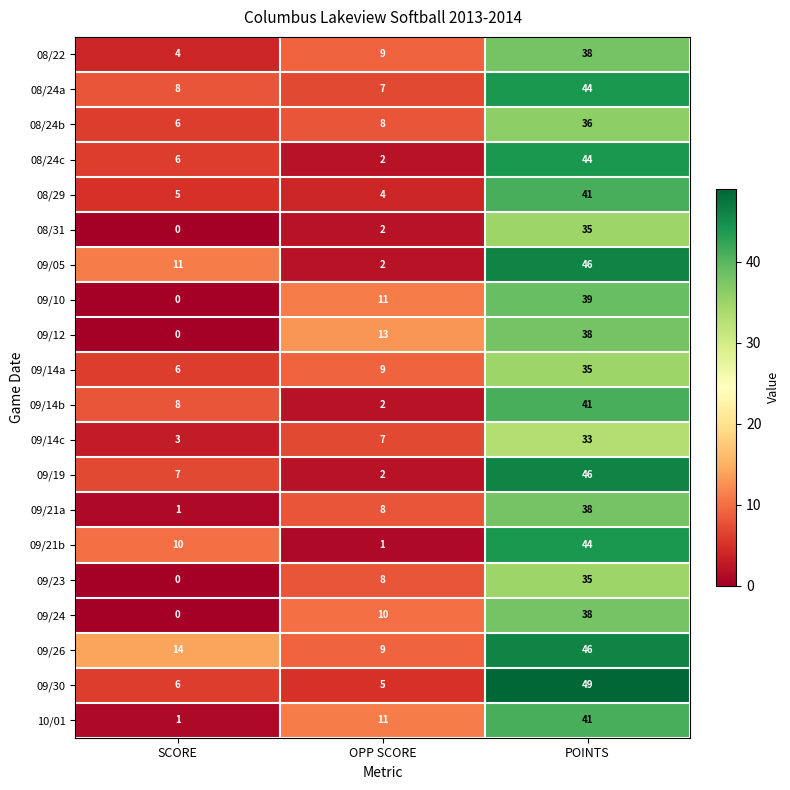

What is the difference between the 09/14b values at POINTS and OPP SCORE?

39